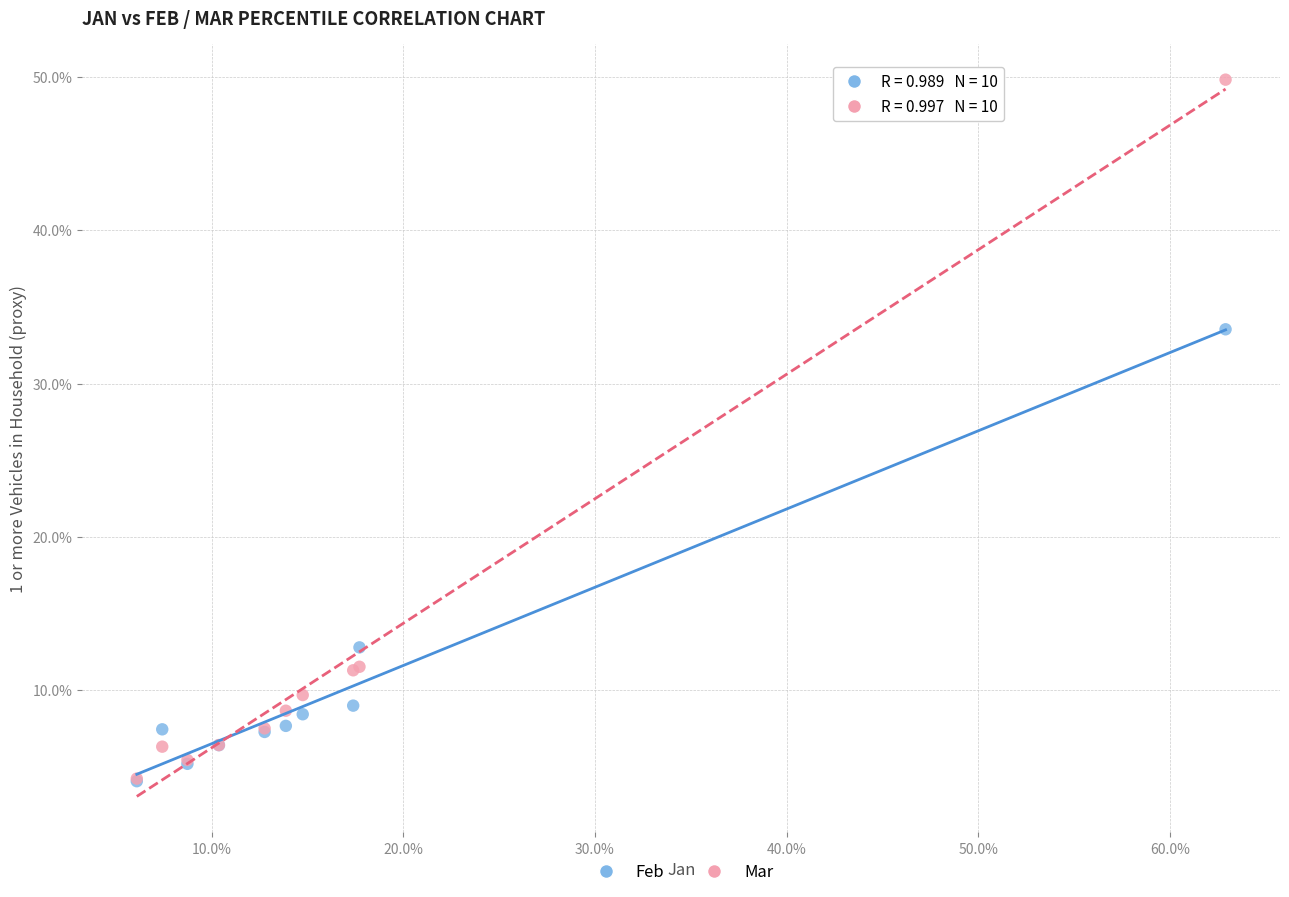

What are all the series names shown in the legend?

Feb, Mar